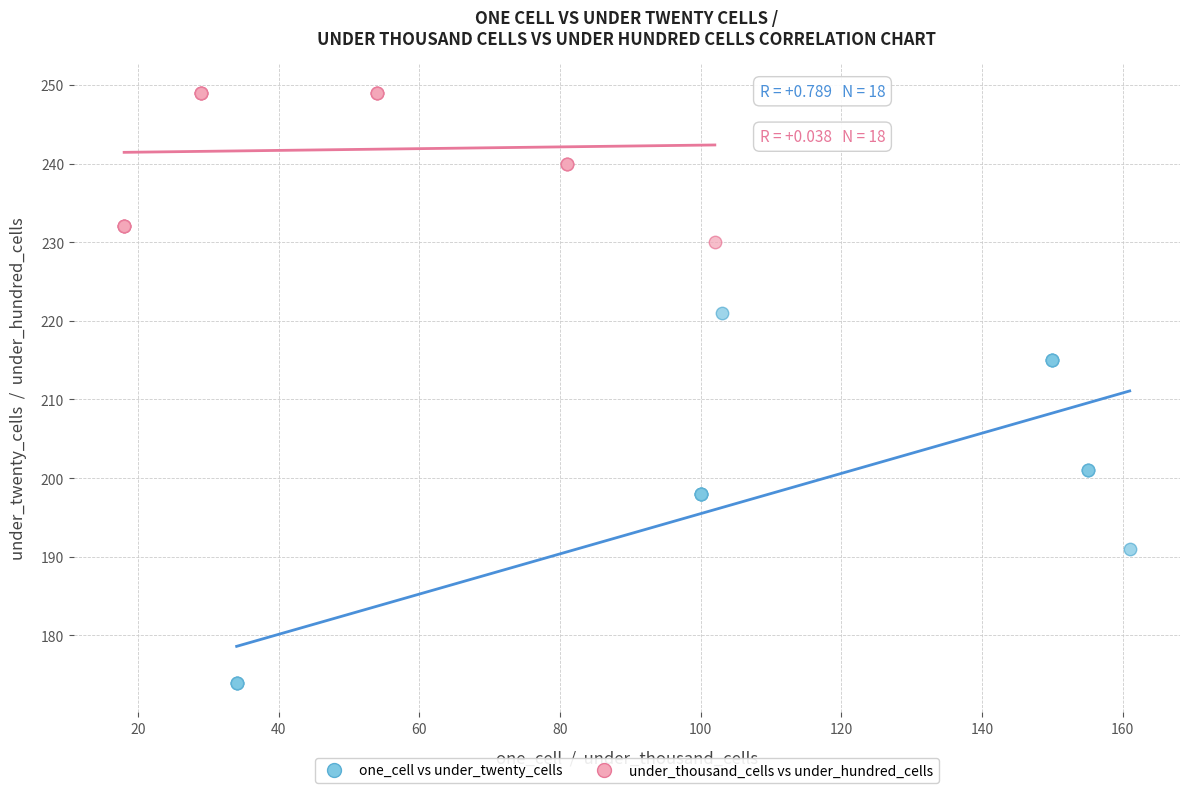

Which series reaches the minimum Y coordinate?

one_cell vs under_twenty_cells